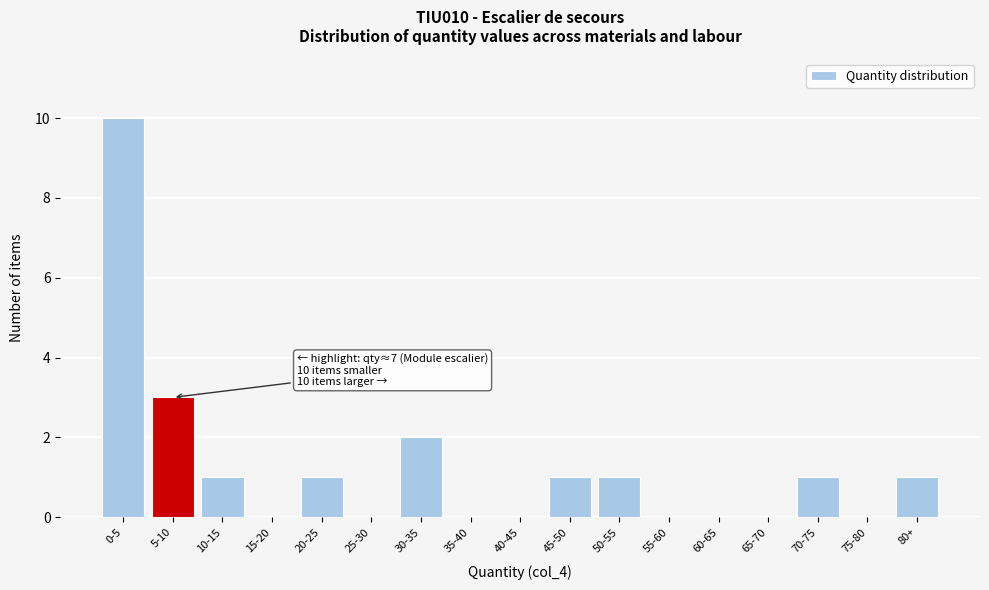

Reading left to right, transcribe all the data shown in this chart.

0-5=10	5-10=3	10-15=1	15-20=0	20-25=1	25-30=0	30-35=2	35-40=0	40-45=0	45-50=1	50-55=1	55-60=0	60-65=0	65-70=0	70-75=1	75-80=0	80+=1